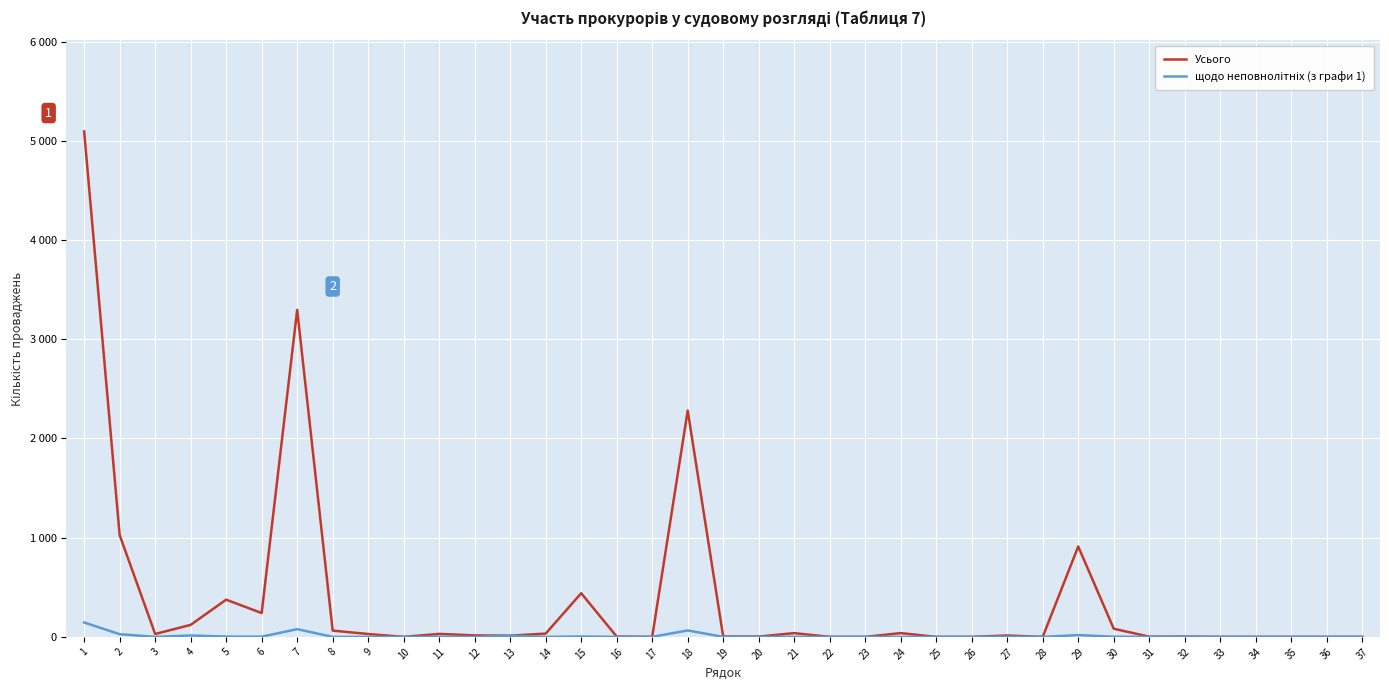

What is the maximum value shown in the chart?

5094